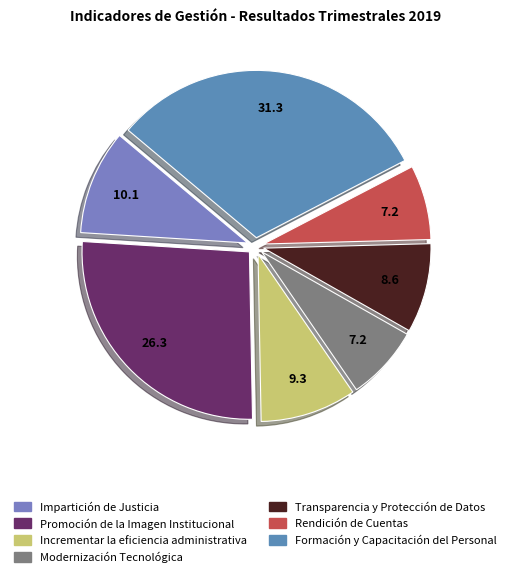

Do Incrementar la eficiencia administrativa and Transparencia y Protección de Datos together represent more than half of the pie?

No